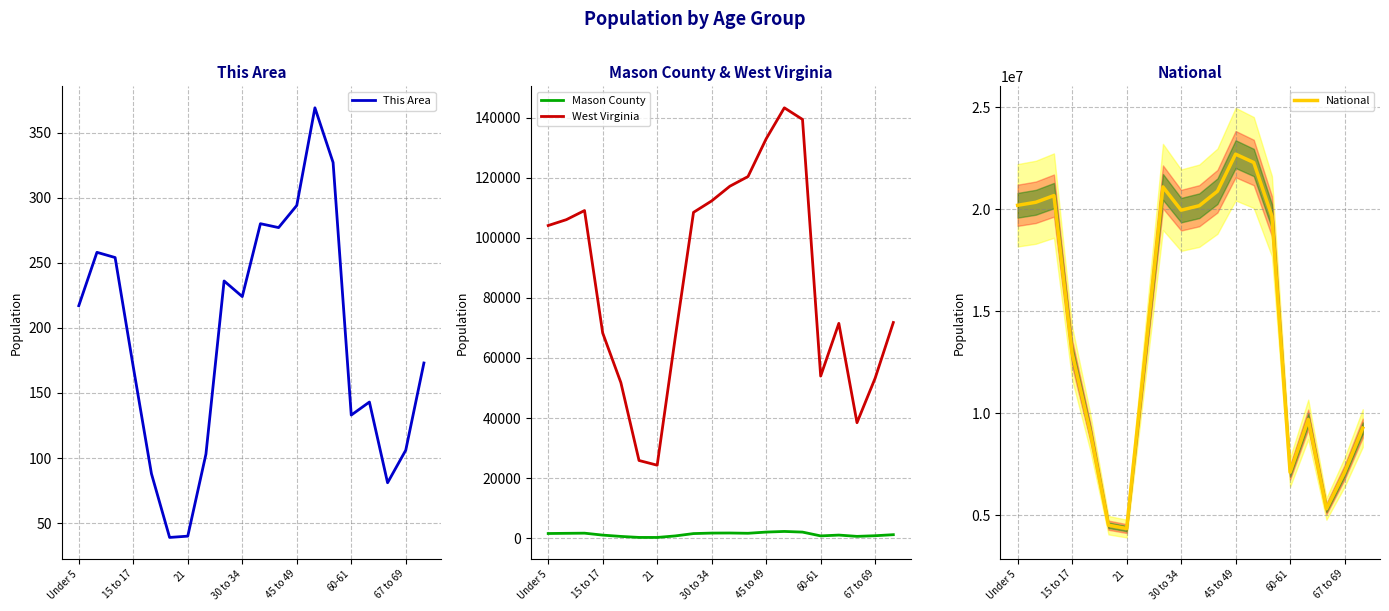

What is the maximum value shown in the chart?

22708591